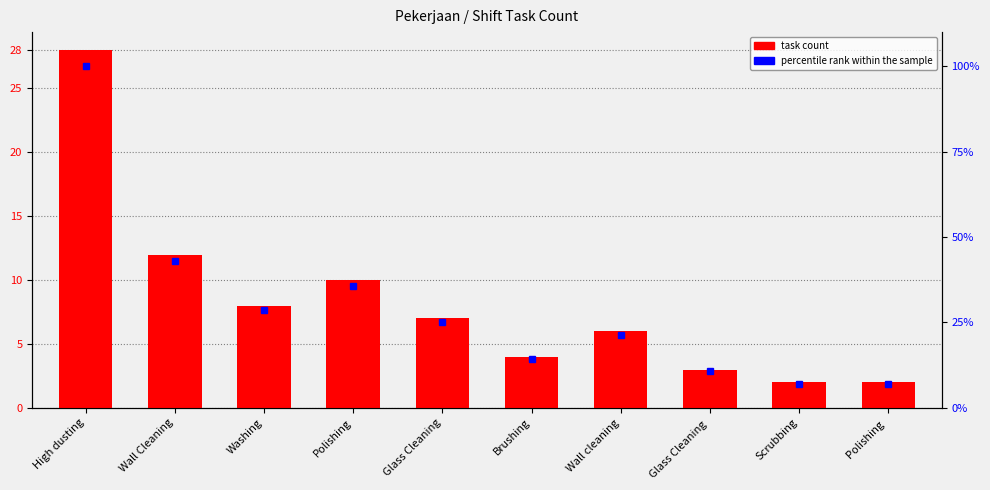

What is the sum of the values at Brushing and Wall Cleaning?

16